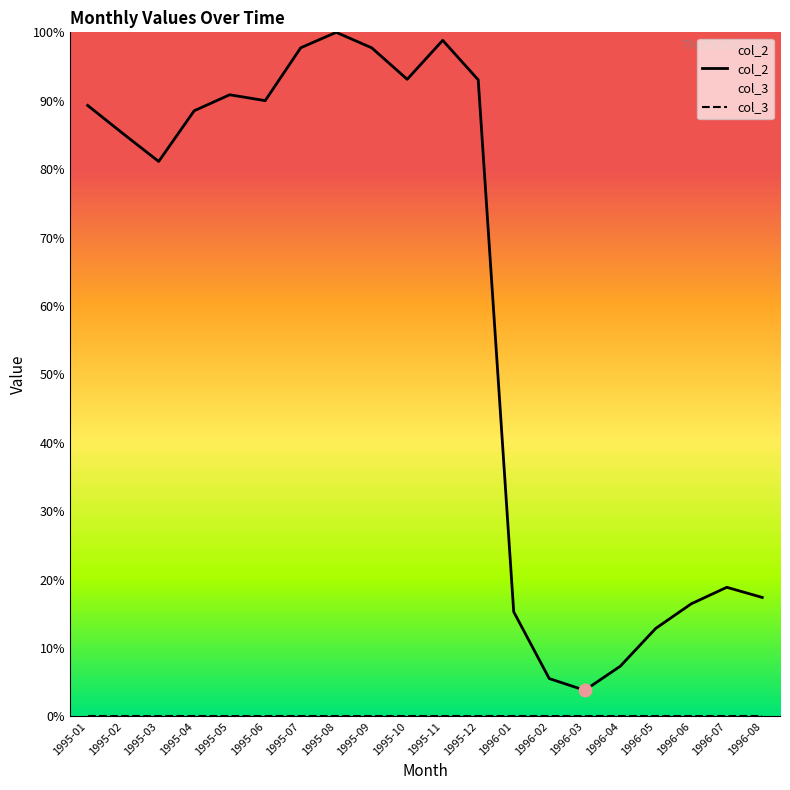

Which series has the widest spread of Y values?

col_2